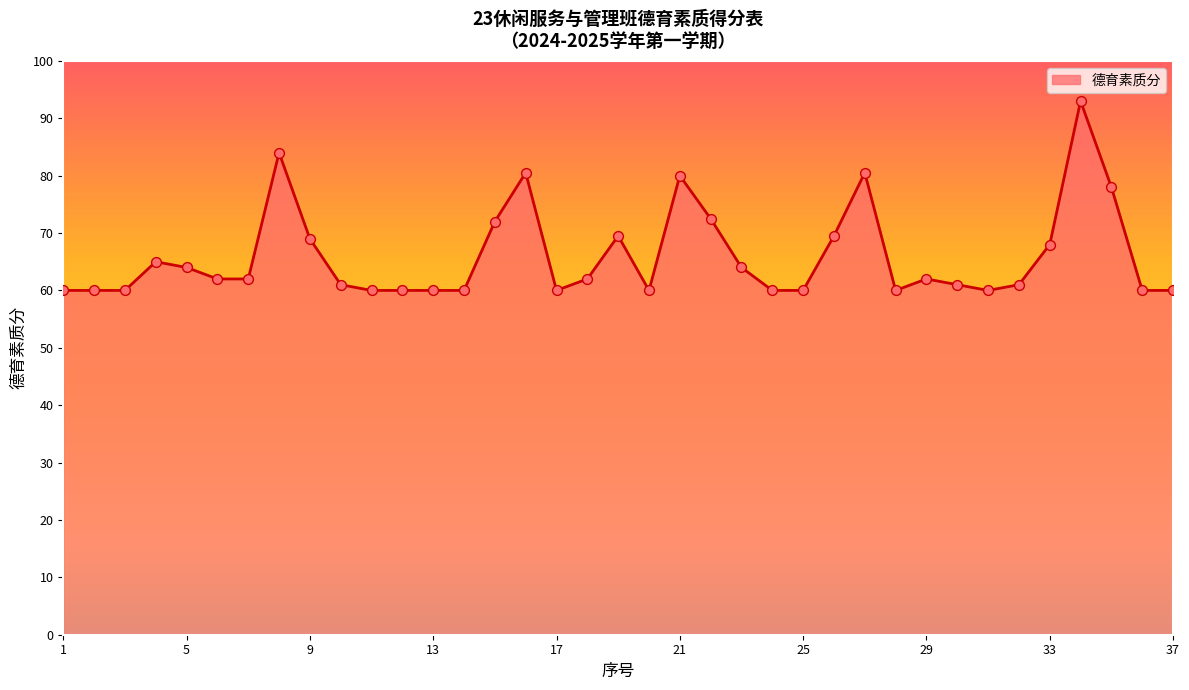

What is the maximum value shown in the chart?

93.0